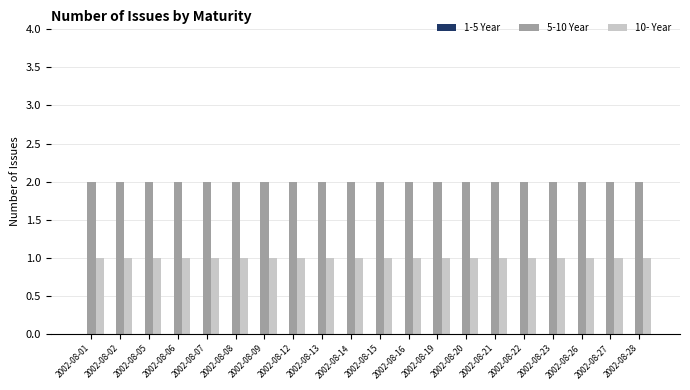

List the series in order of their overall mean, highest first.

5-10 Year, 10- Year